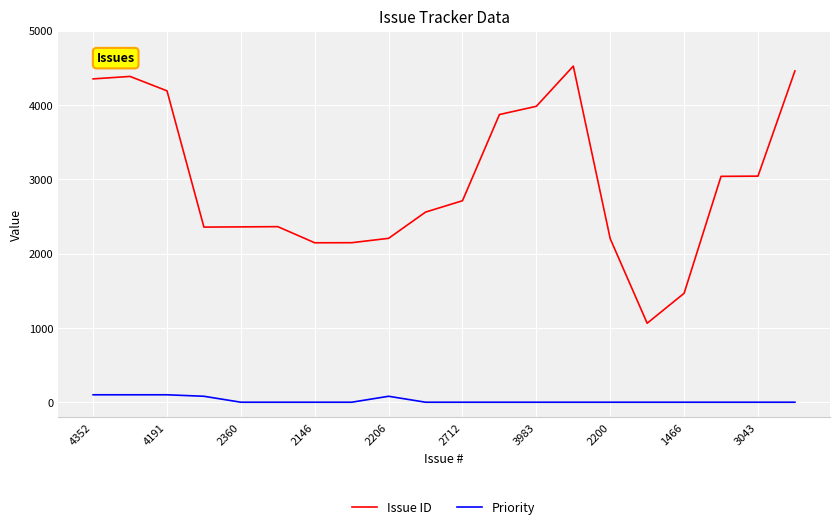

How many series are shown in this chart?

2